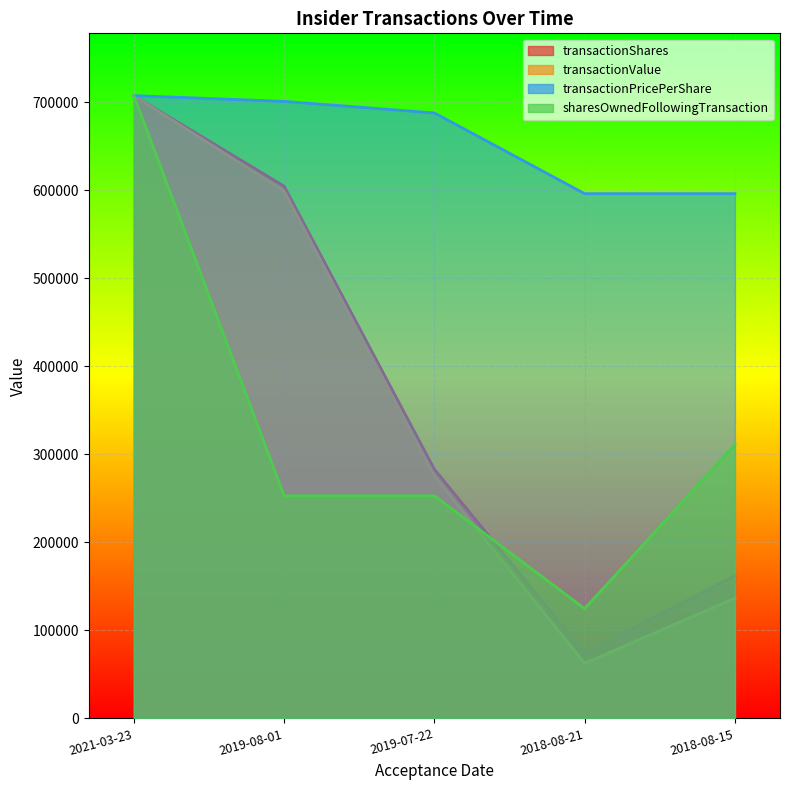

At which label is transactionPricePerShare closest to 651625?

2019-07-22